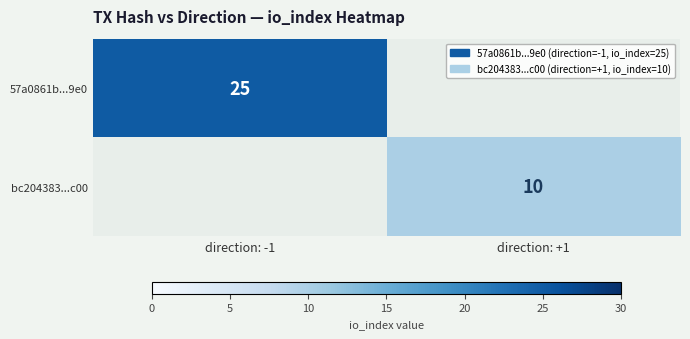

Is it true that 57a0861b...9e0 equals 33 at direction: -1?

False